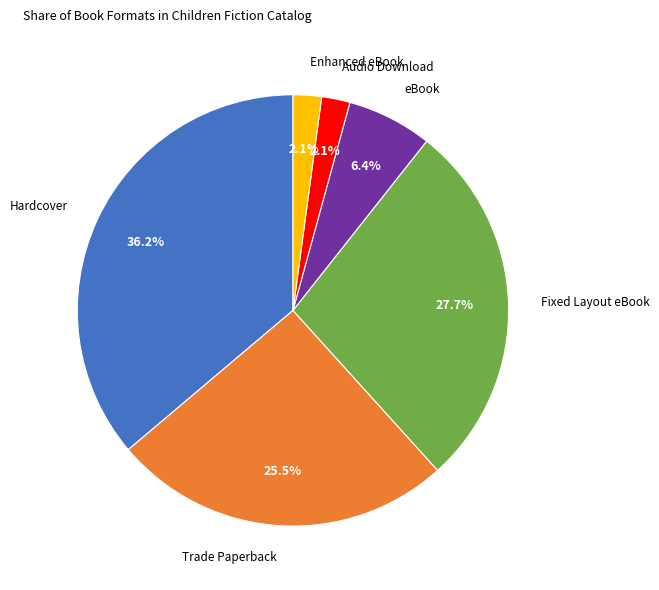

Is there any slice that represents more than half of the pie?

No